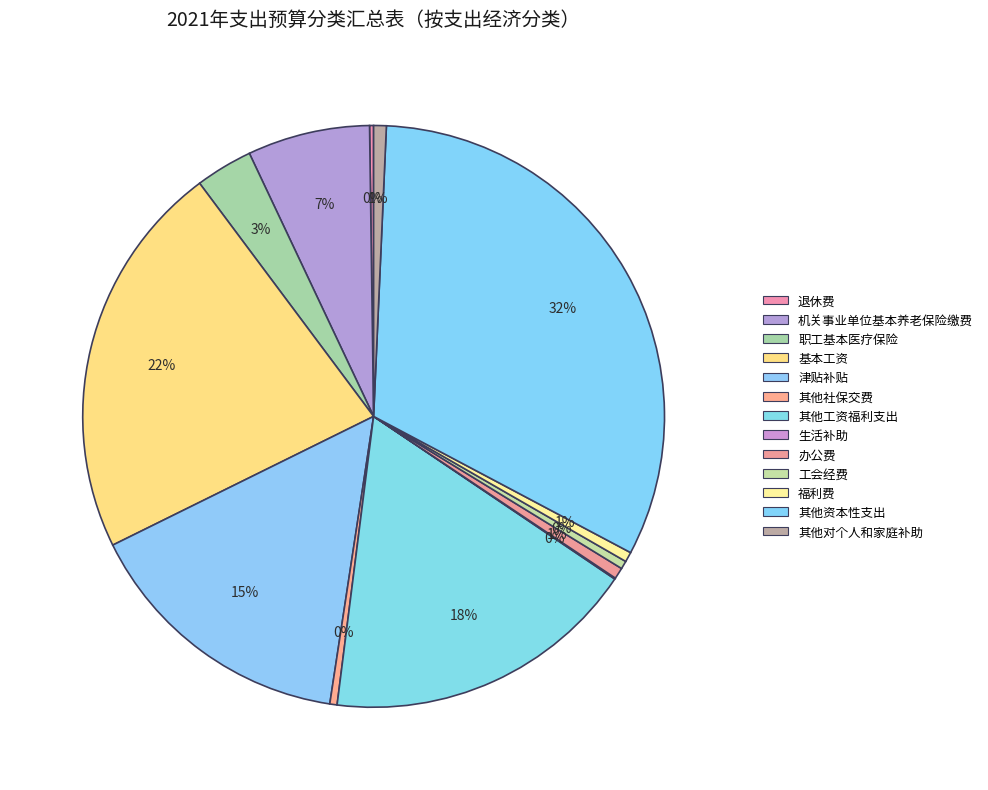

To the nearest percent, what is the combined percentage of 其他工资福利支出 and 职工基本医疗保险?

21%